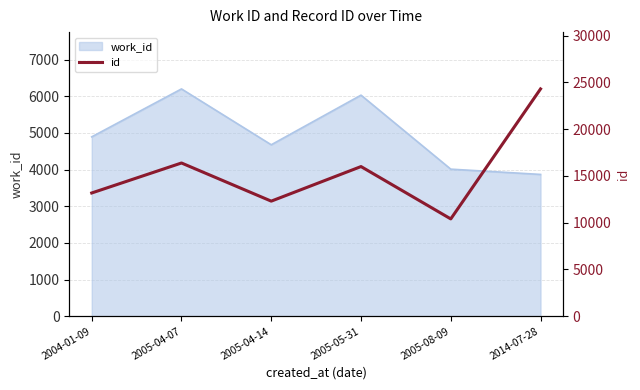

Rank the categories by value from lowest to highest.

2005-08-09, 2005-04-14, 2004-01-09, 2005-05-31, 2005-04-07, 2014-07-28